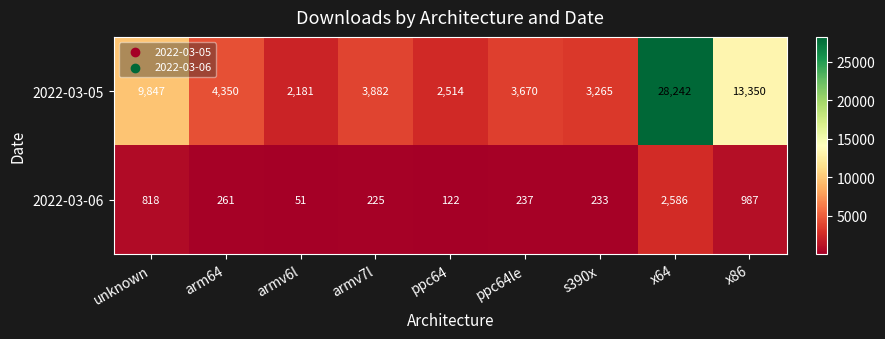

What is the maximum value shown in the chart?

28242